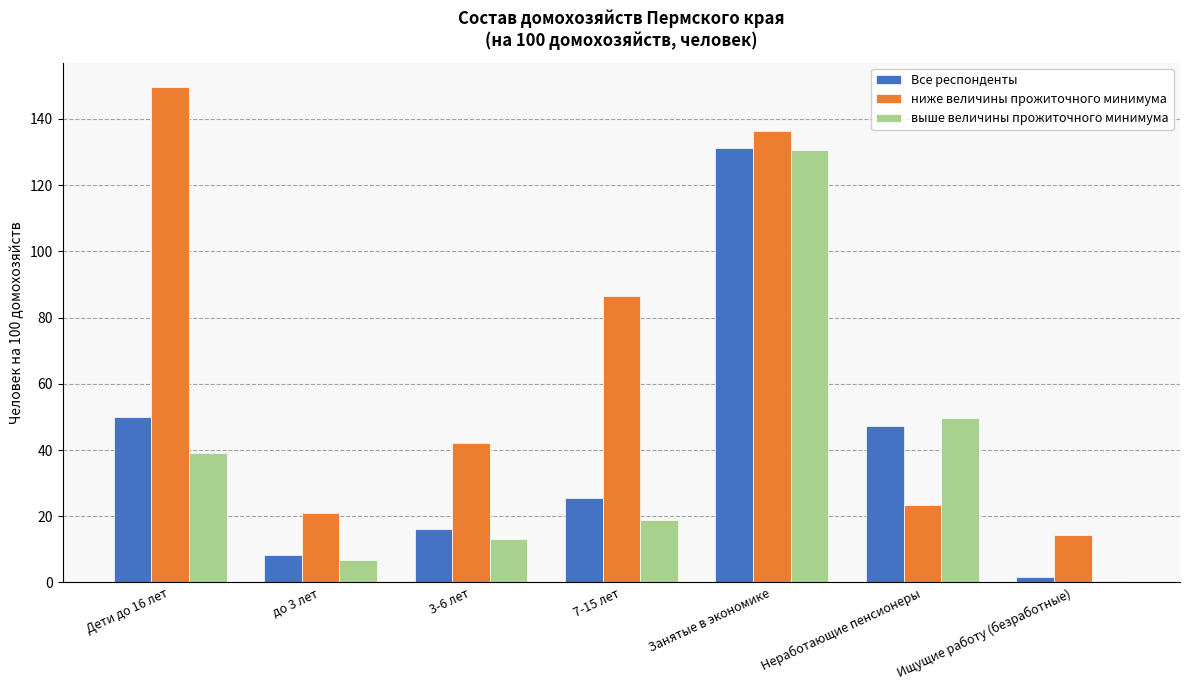

What is the total value across all series at Занятые в экономике?

398.4